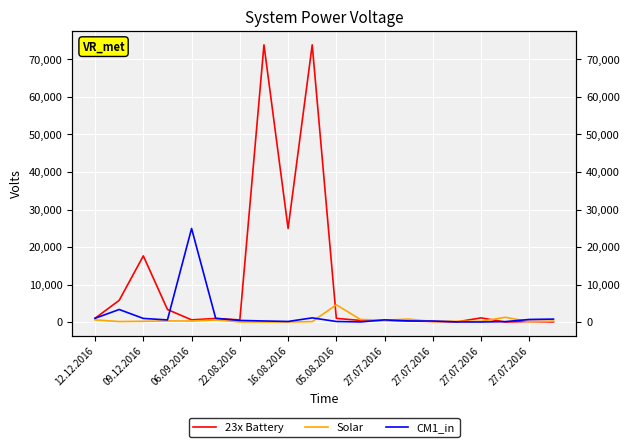

True or false: Solar has a value of 207.4 at 27.07.2016.

False